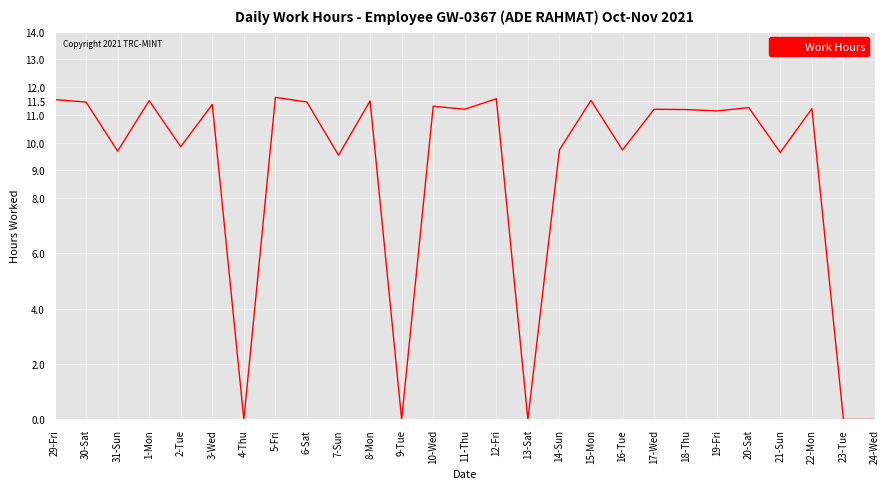

What position from the left is 16-Tue?

19